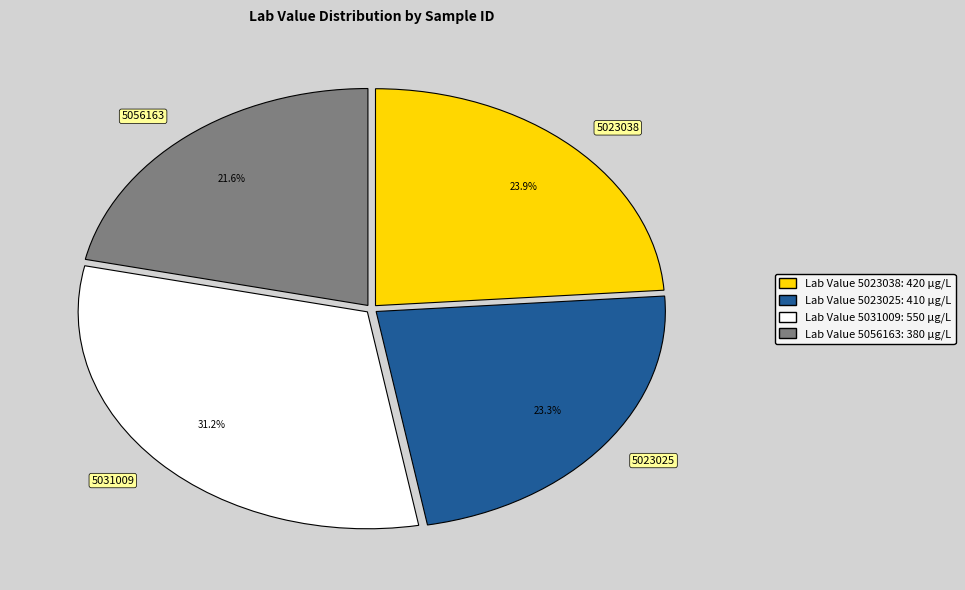

Combined, what portion of the pie is 5031009 and 5023025?

54.5%